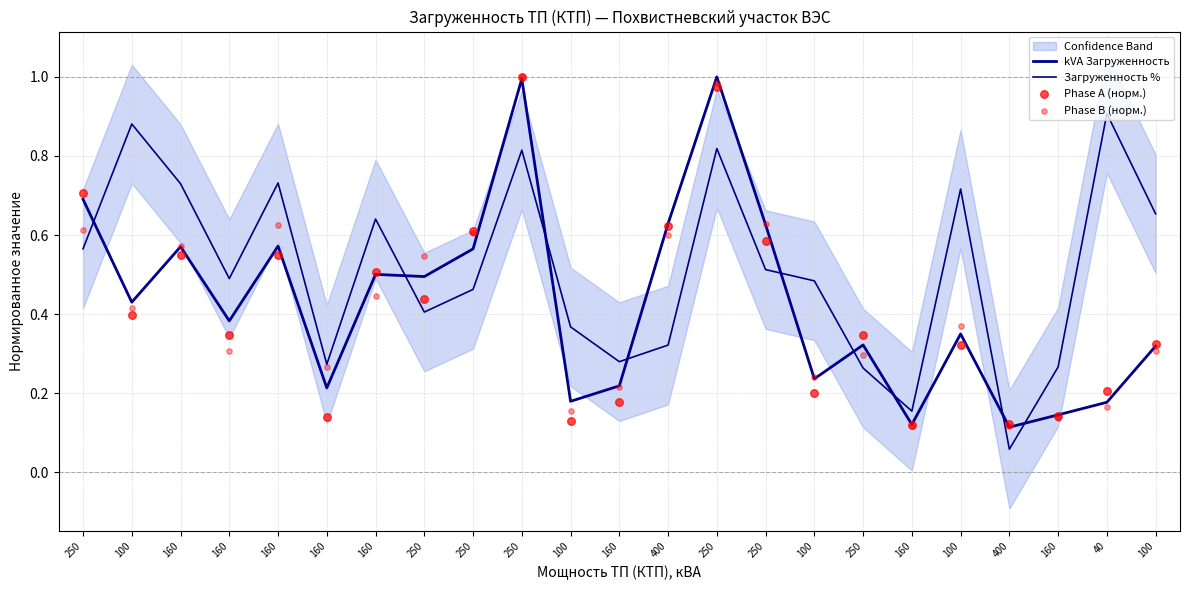

Which series contains the highest Y value?

kVA Загруженность